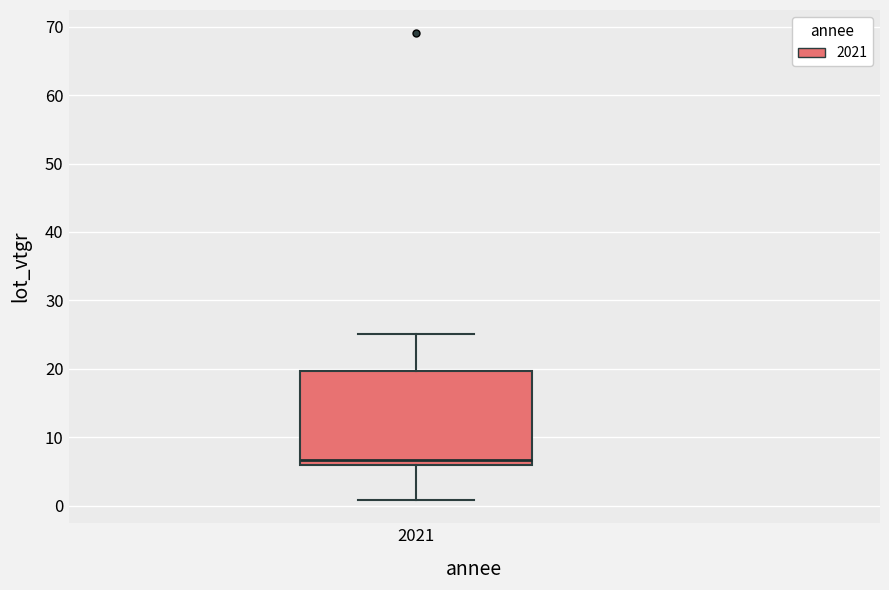

Transcribe this box plot: give where the median line is, the range the box spans, and where the two whiskers end, as read against the y-axis. The values are not printed on the chart, so give them approximately, as read against the axis.

median 7, box 6 to 20, whiskers 1 to 25